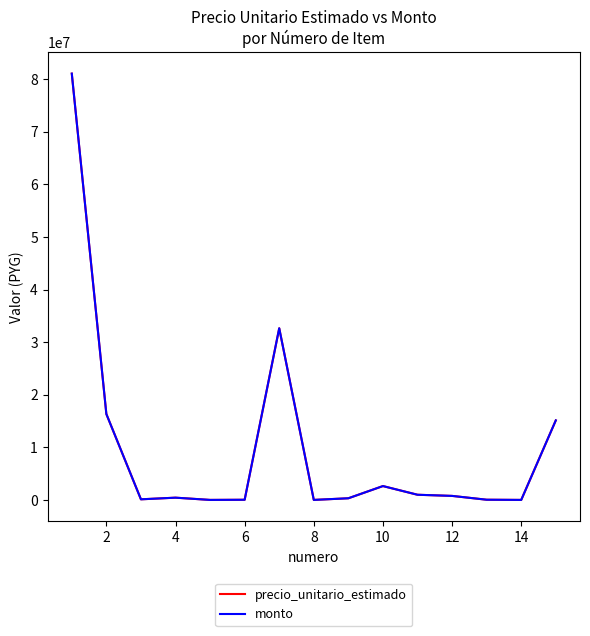

Does the chart have visible grid lines?

No